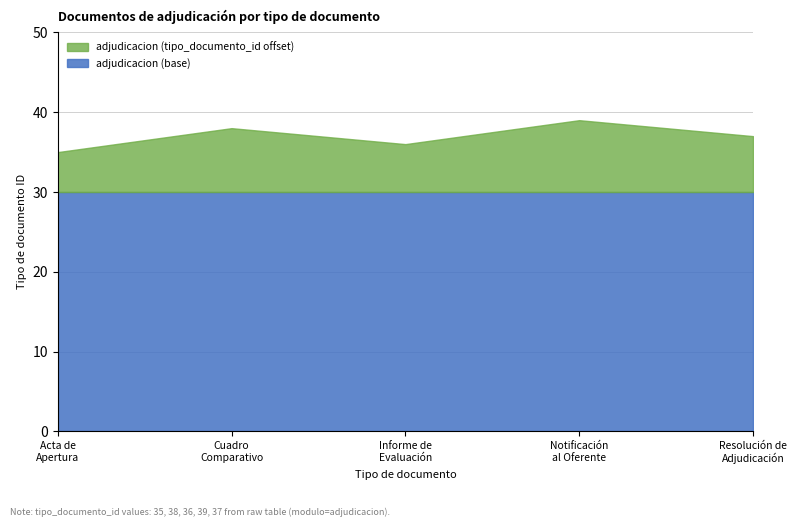

At which category does the chart reach its minimum across all series?

2017-10-03
(Acta de Apertura)